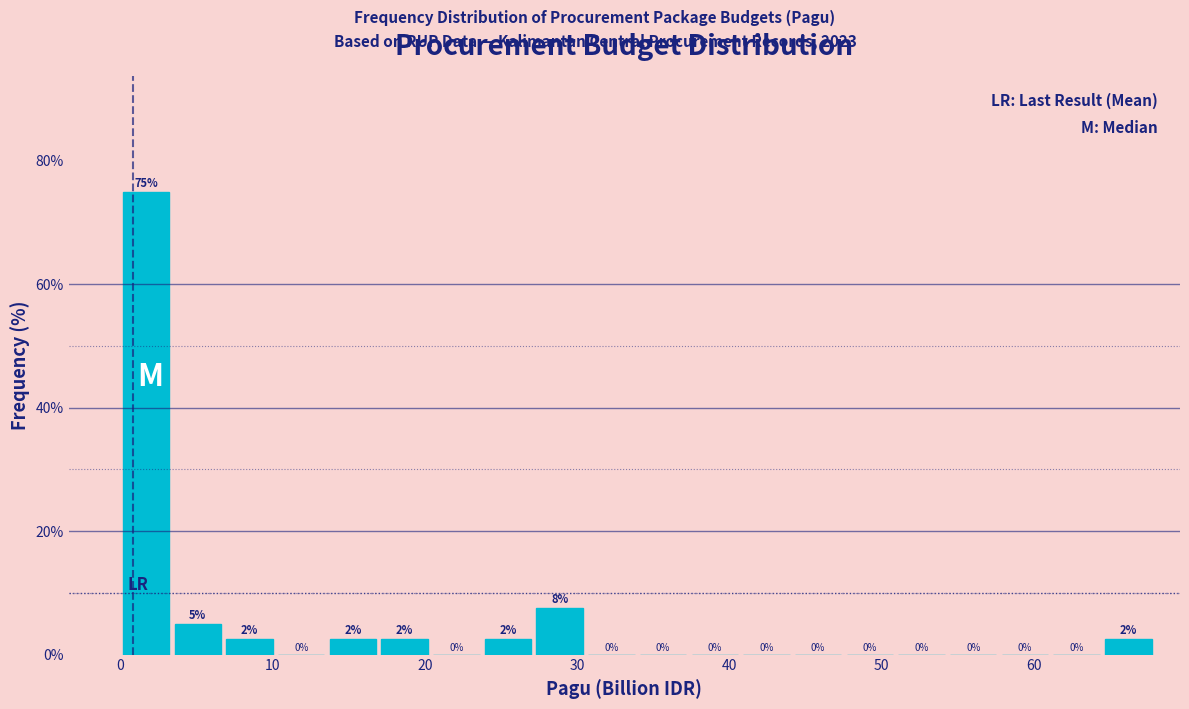

Around what value on the x-axis is the tallest bar? Give the approximate position of its centre, as read against the axis.

2